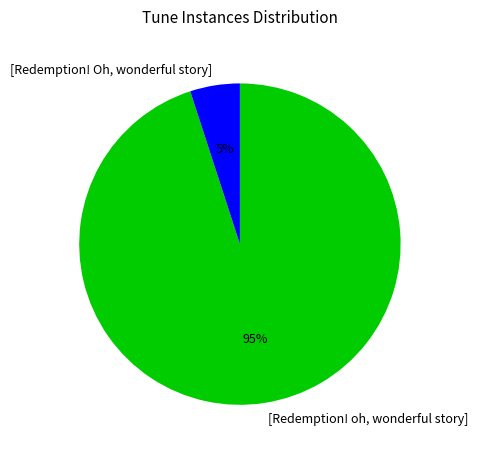

Approximately how many times larger is the value at [Redemption! Oh, wonderful story] compared to [Redemption! oh, wonderful story]?

0.1